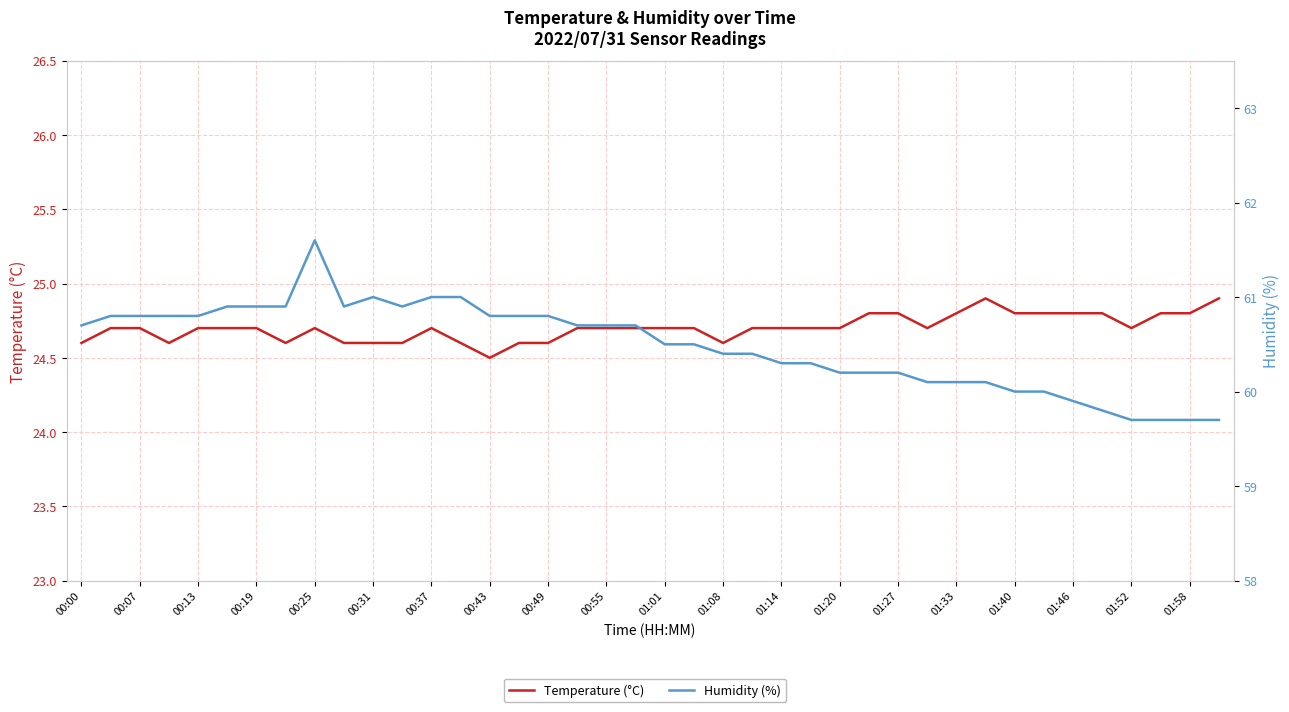

At how many categories does at least one series exceed 37?

40